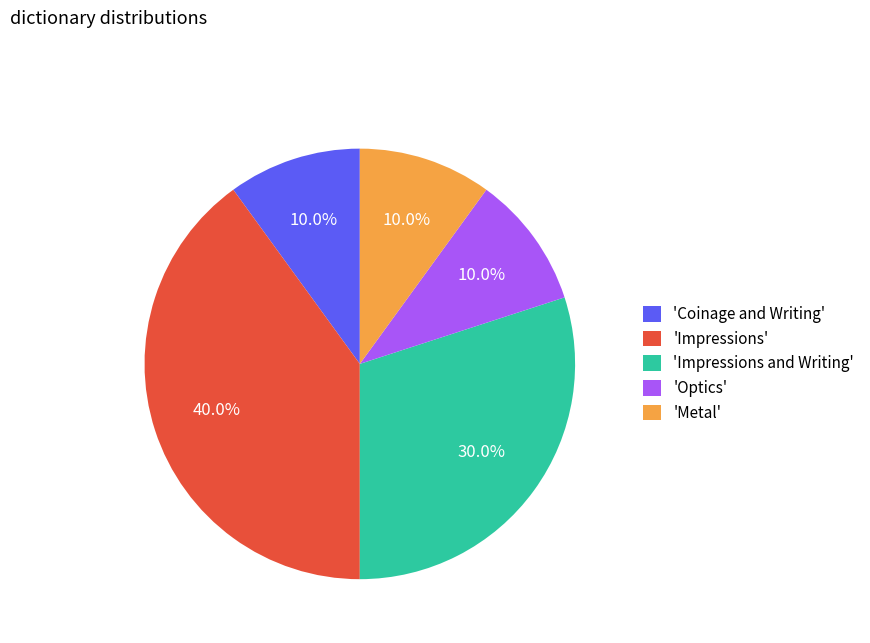

What is the largest slice in the pie chart?

'Impressions'